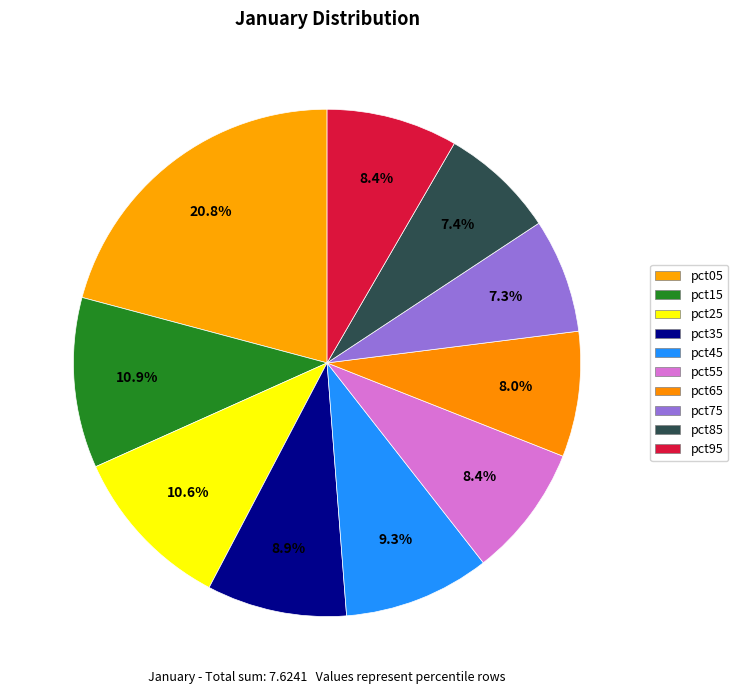

Does any single category account for the majority?

No